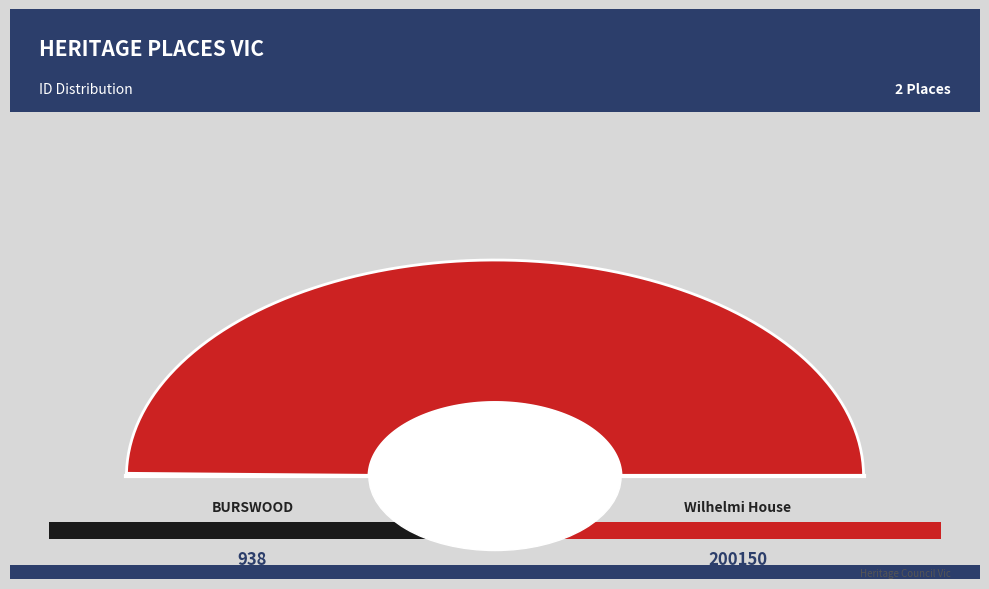

True or false: BURSWOOD accounts for 1% of the total.

False